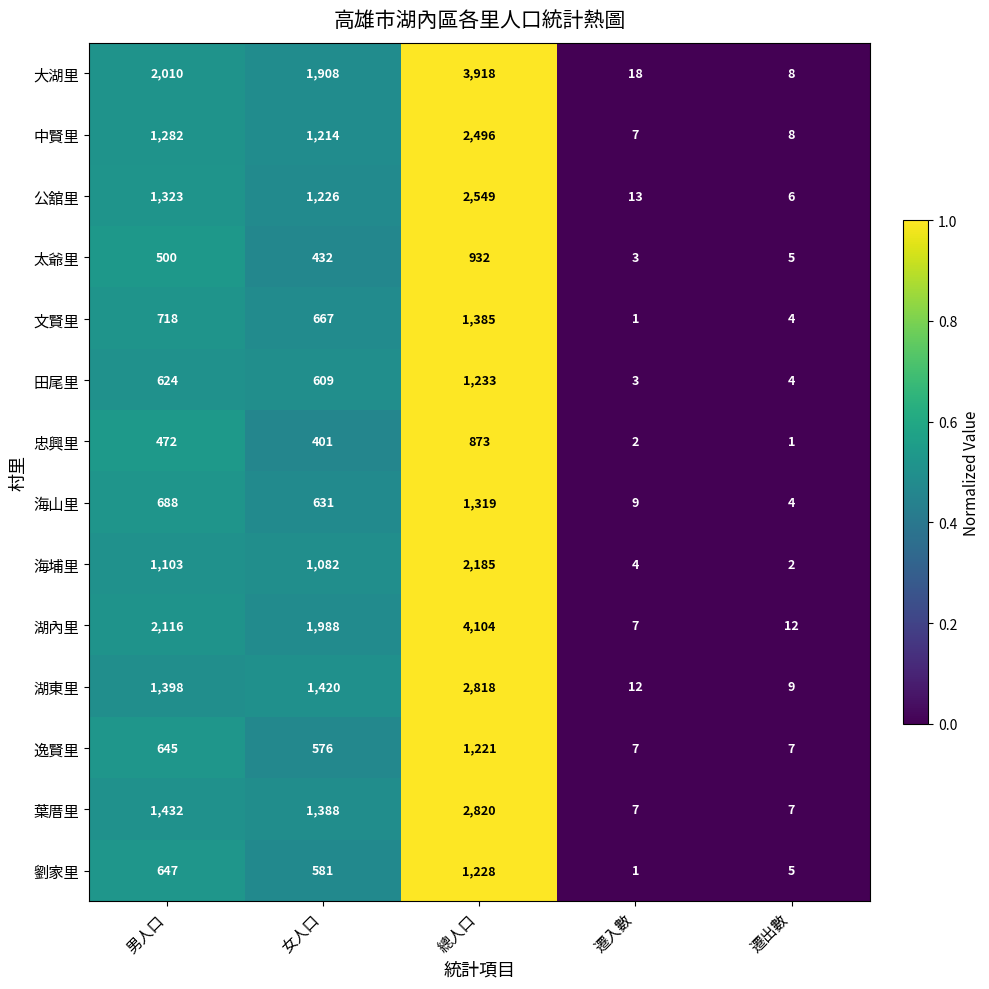

Rank the series by their maximum value, from lowest to highest.

忠興里, 太爺里, 逸賢里, 劉家里, 田尾里, 海山里, 文賢里, 海埔里, 中賢里, 公舘里, 湖東里, 葉厝里, 大湖里, 湖內里